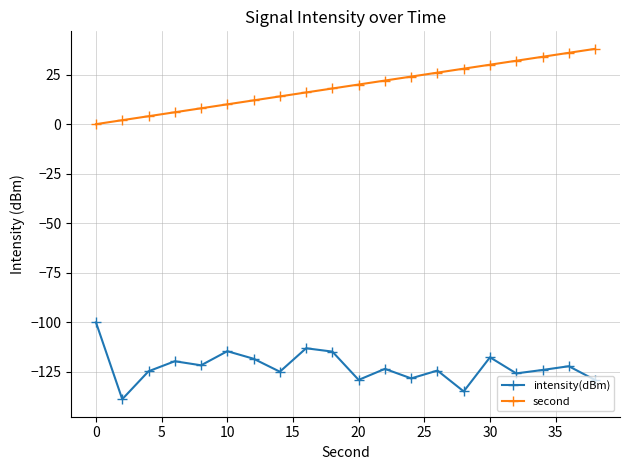

What are all the series names shown in the legend?

intensity(dBm), second